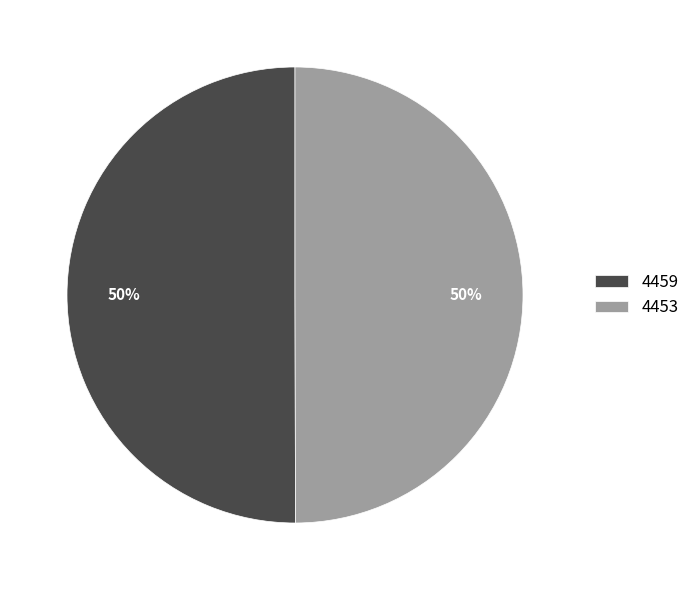

Approximately how many times larger is the value at 4453 compared to 4459?

1.0